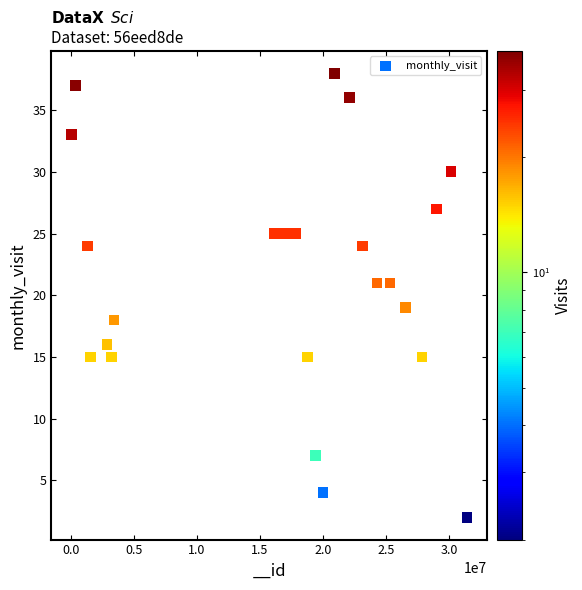

What is the range of Y values (max minus min)?

36